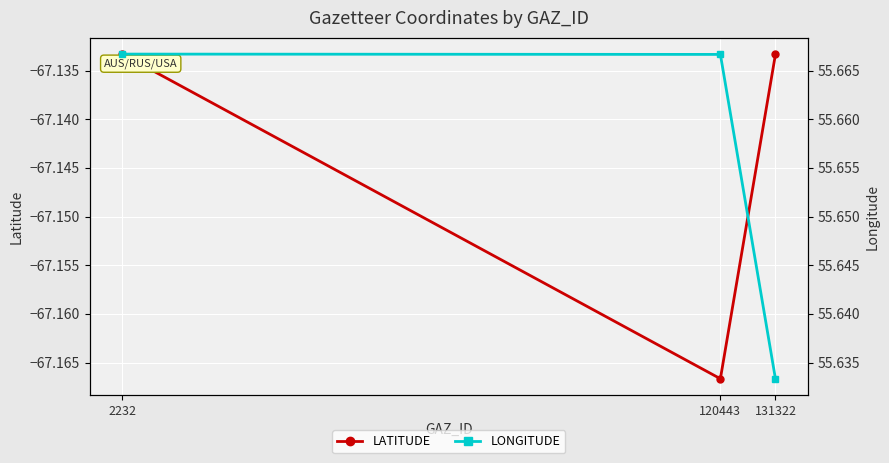

Reading left to right, list all the values displayed in this chart.

LATITUDE: -67.1	-67.2	-67.1
LONGITUDE: 55.7	55.7	55.6